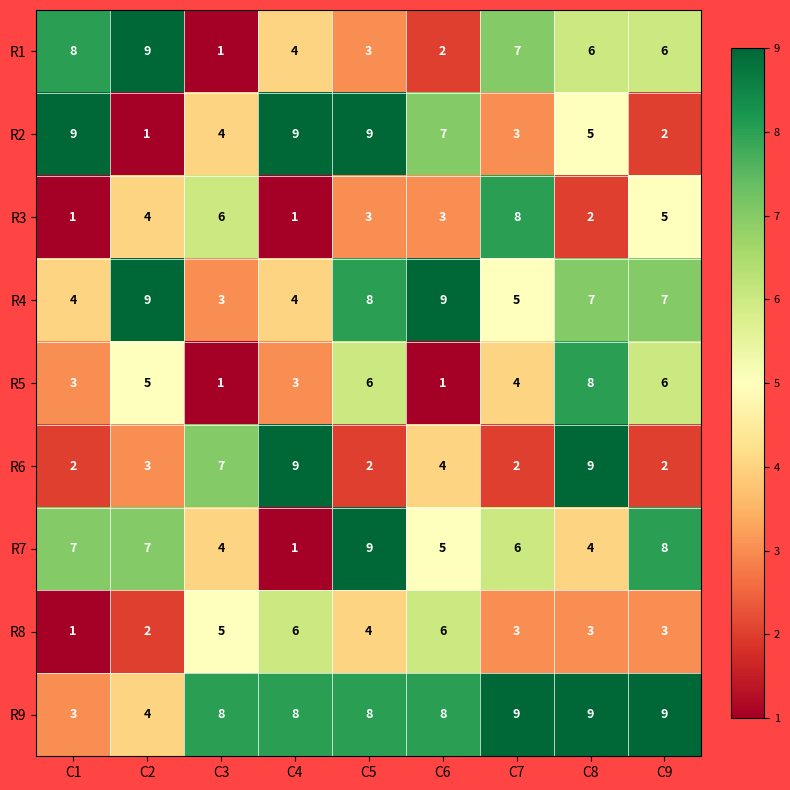

How many categories are shown in the chart?

9